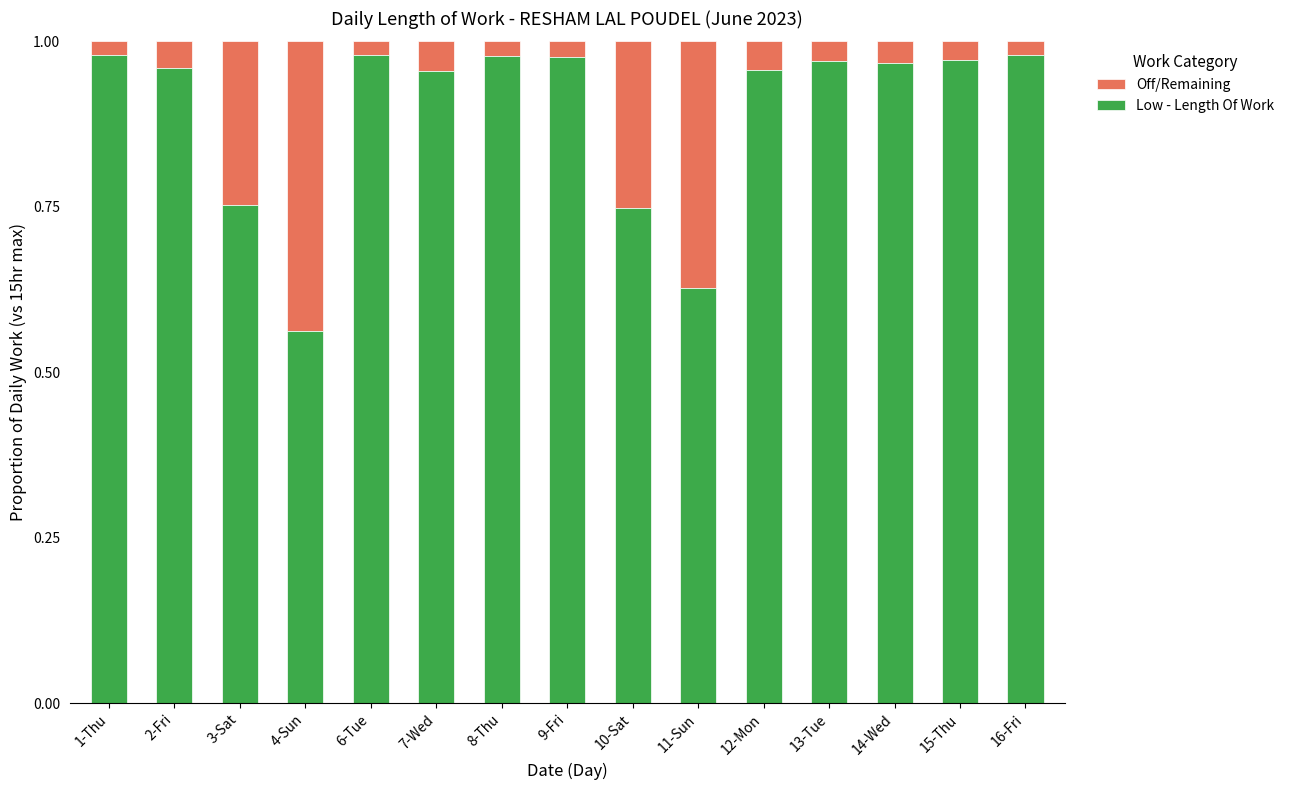

What is the average value of the Low - Length Of Work series?

0.9